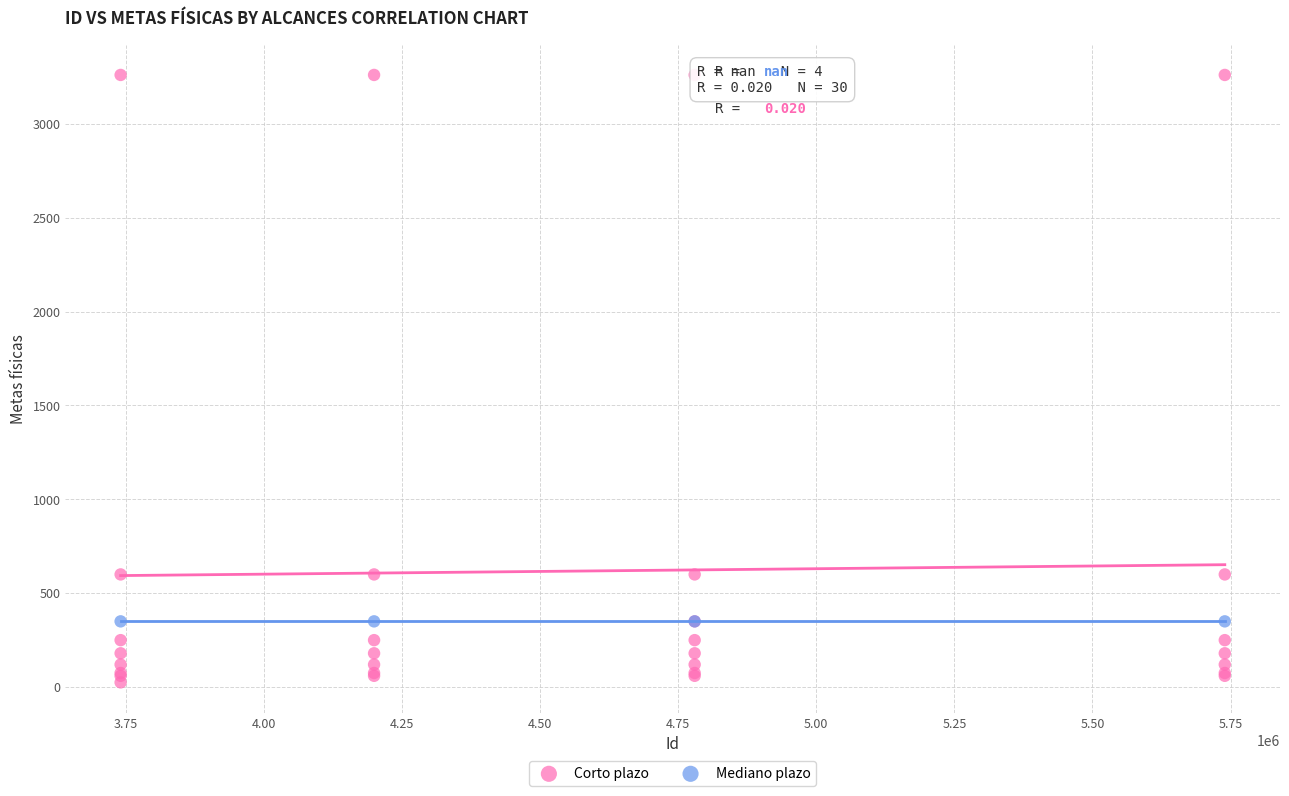

Which series contains the highest Y value?

Corto plazo